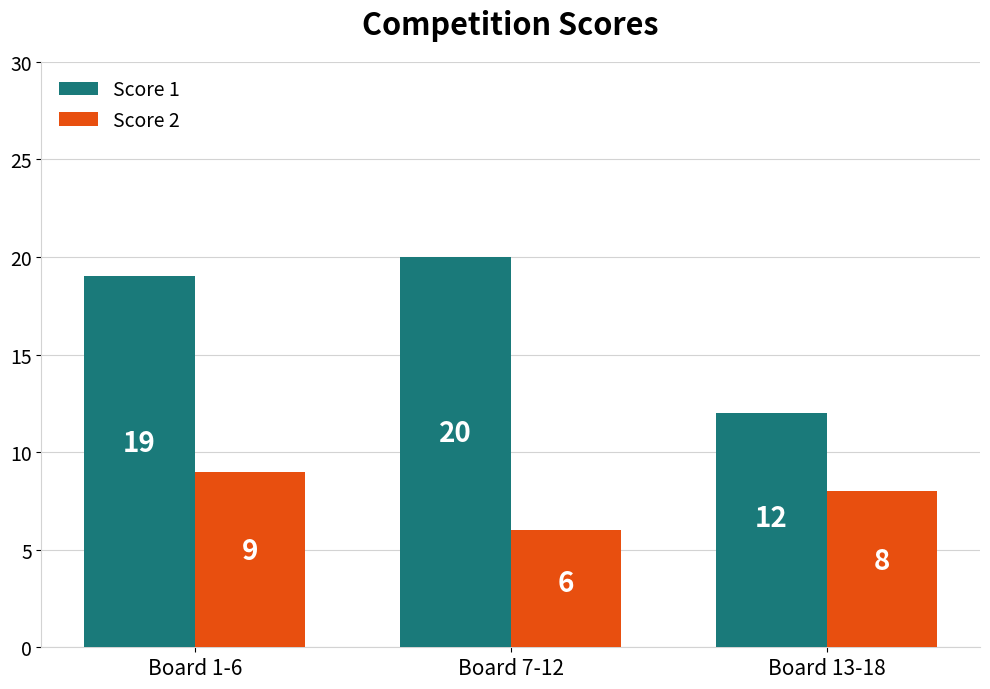

What is the difference between the highest and lowest values at Board 1-6?

10